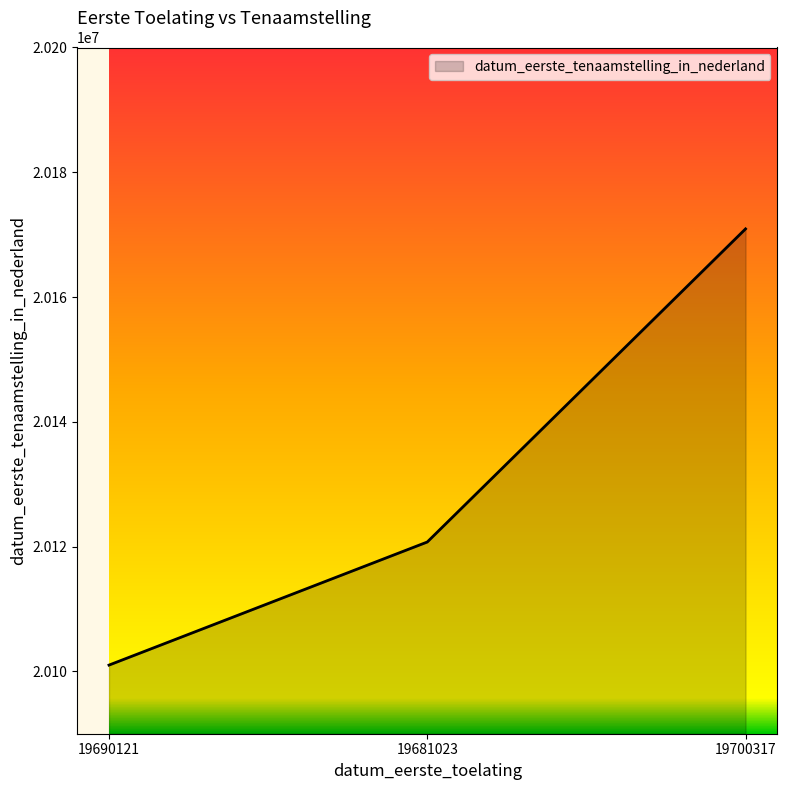

Reading left to right, list all the values displayed in this chart.

20101001	20120730	20170922